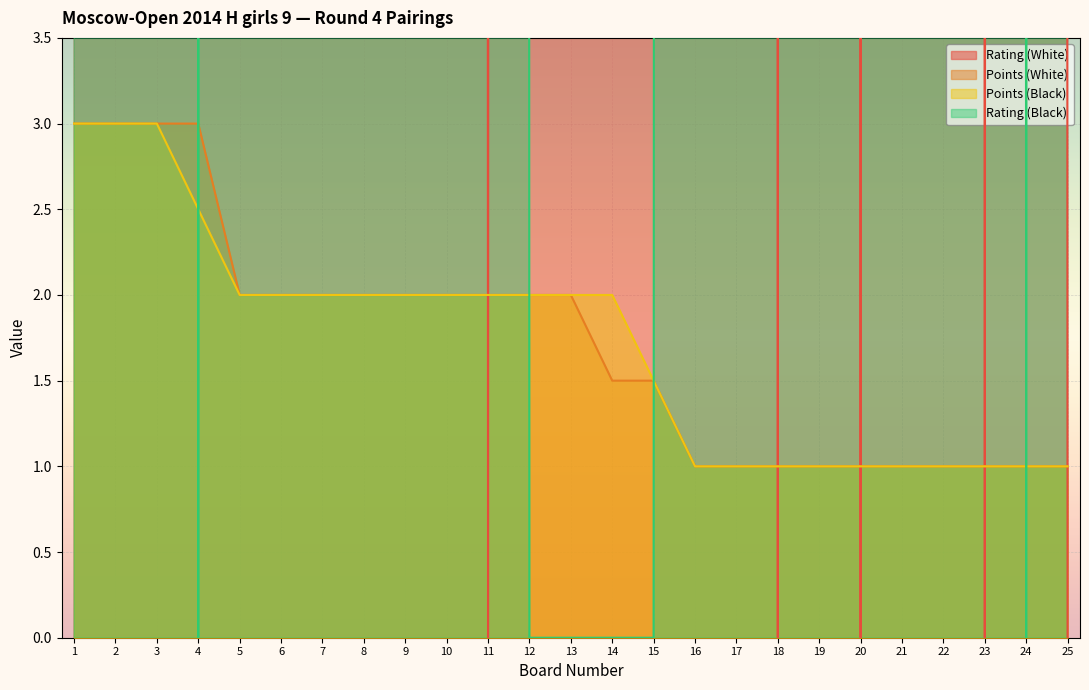

How many distinct data groups are displayed?

4